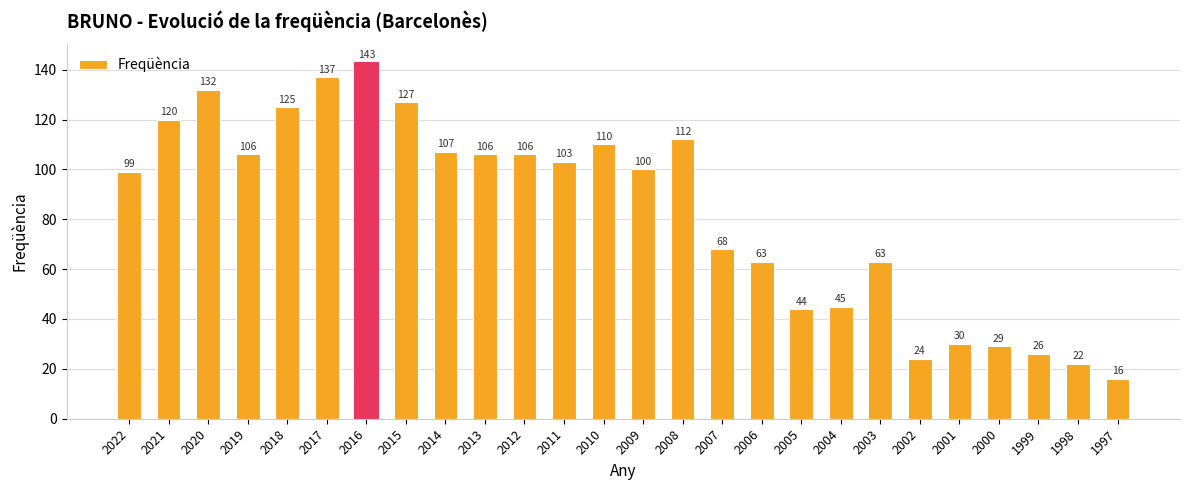

At which category does the chart reach its minimum across all series?

1997